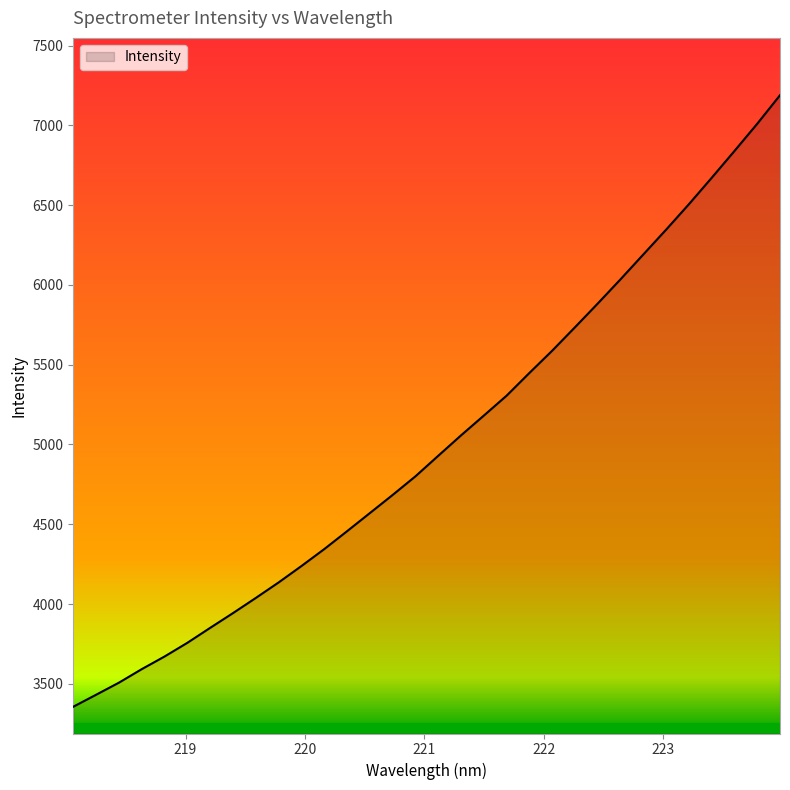

What is the maximum value shown in the chart?

7189.1